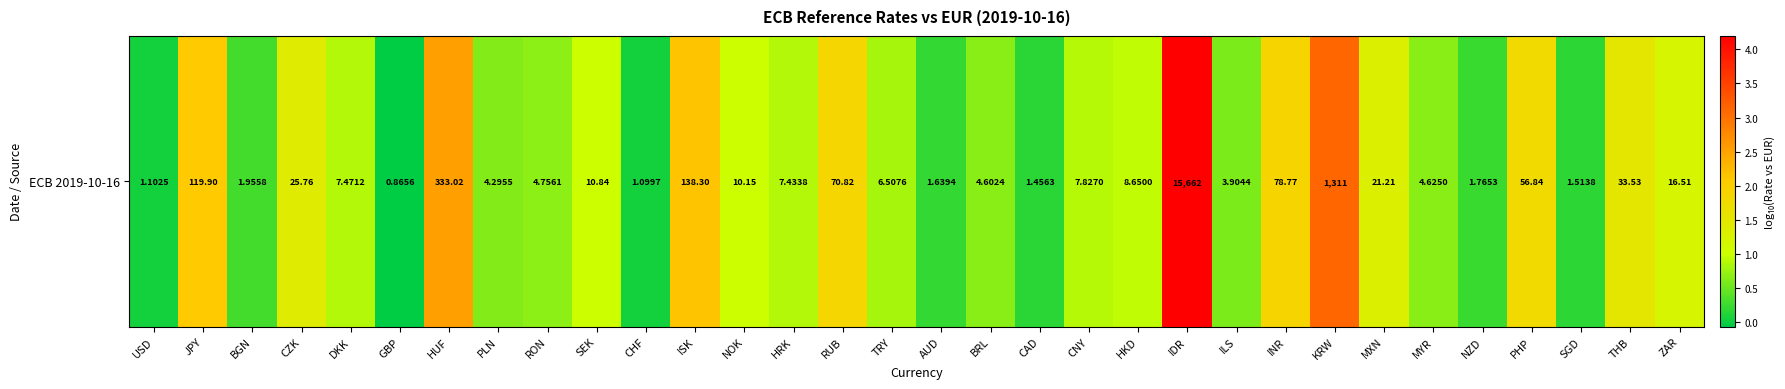

Count the number of data series in this chart.

1